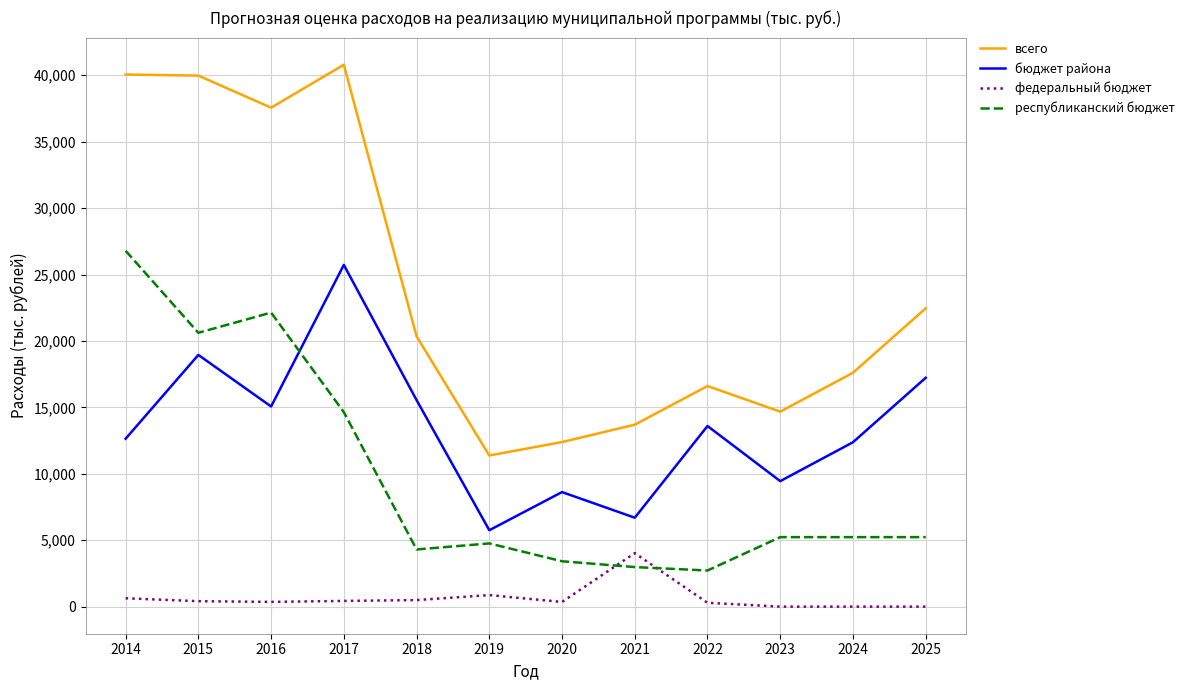

Is it true that республиканский бюджет equals 26786.9 at 2014?

True